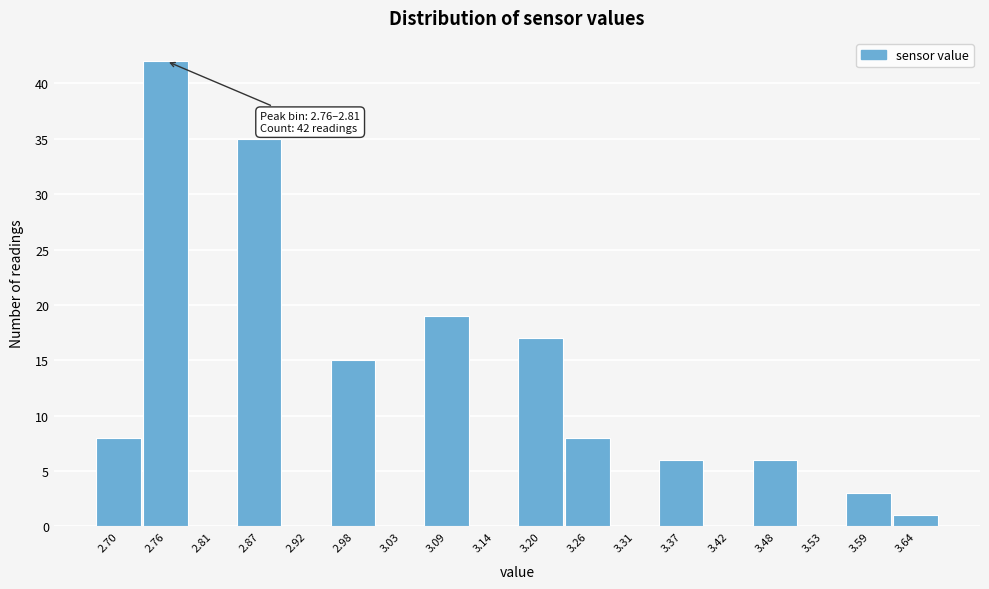

Reading left to right, list all the values displayed in this chart.

2.70=8	2.76=42	2.81=0	2.87=35	2.92=0	2.98=15	3.03=0	3.09=19	3.14=0	3.20=17	3.26=8	3.31=0	3.37=6	3.42=0	3.48=6	3.53=0	3.59=3	3.64=1